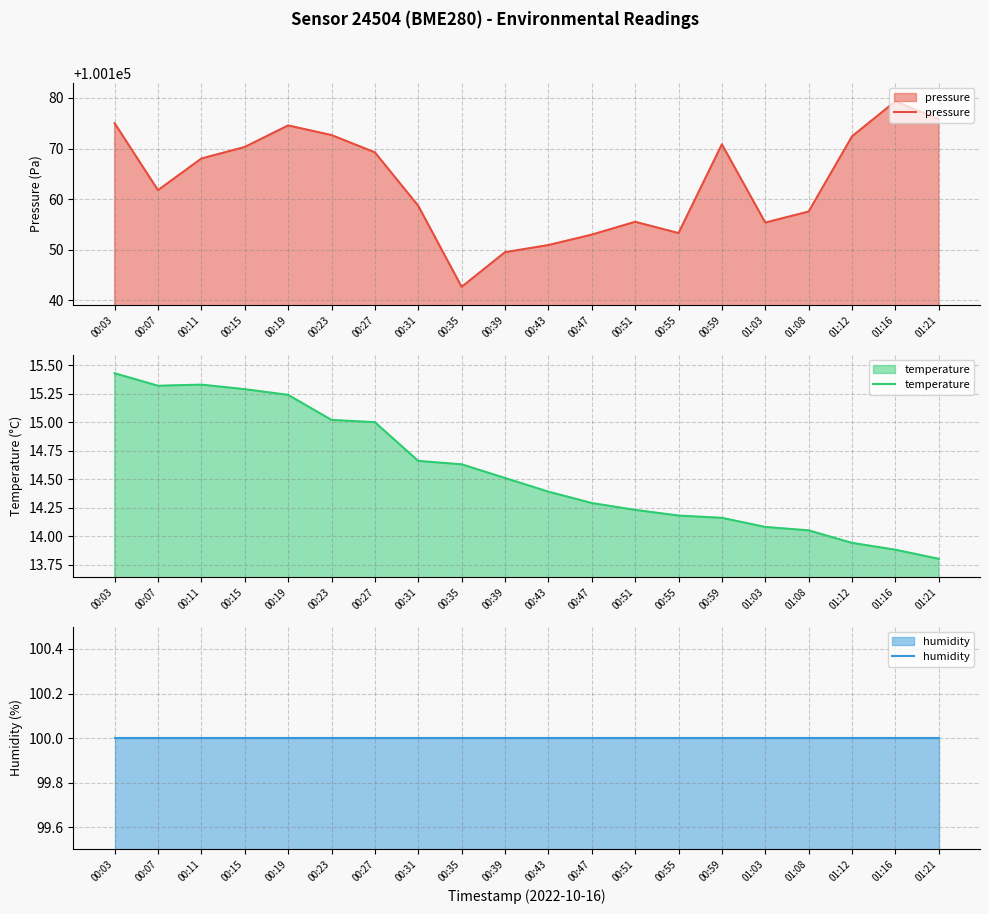

At which label is temperature closest to 14?

01:08